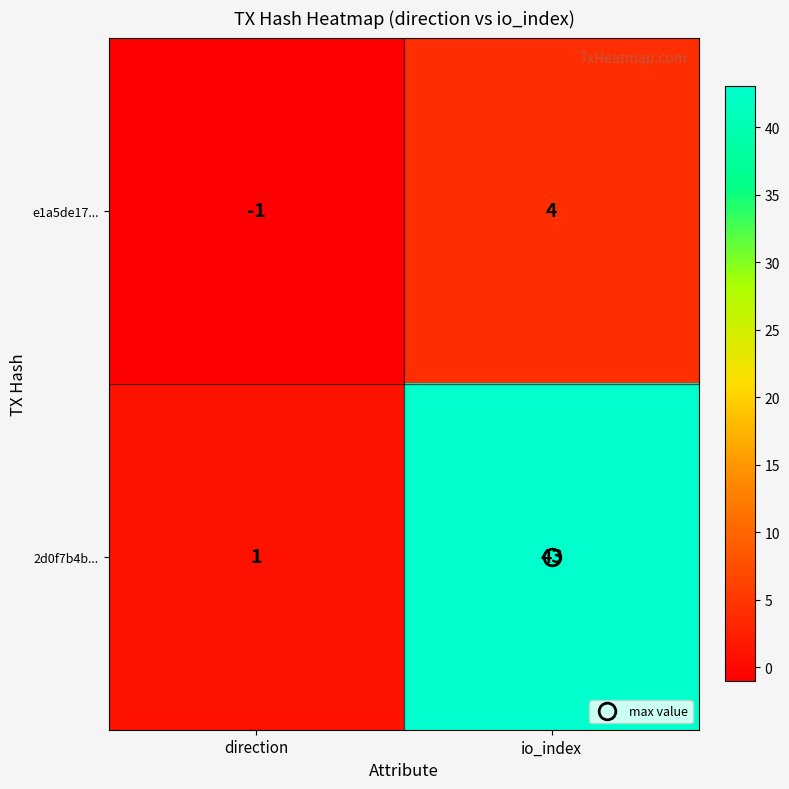

What is the average value of the 2d0f7b4b... series?

22